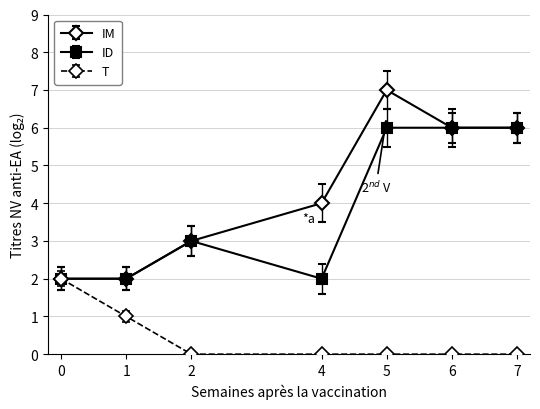

What is the value of the ID point at the 6th from the left?

6